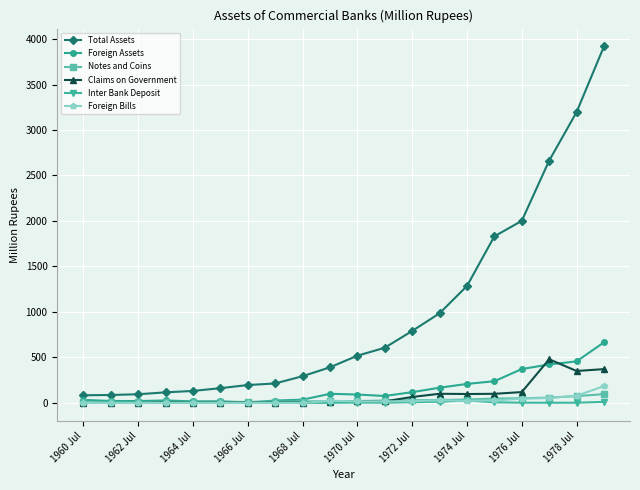

What are all the series names shown in the legend?

Total Assets, Foreign Assets, Notes and Coins, Claims on Government, Inter Bank Deposit, Foreign Bills